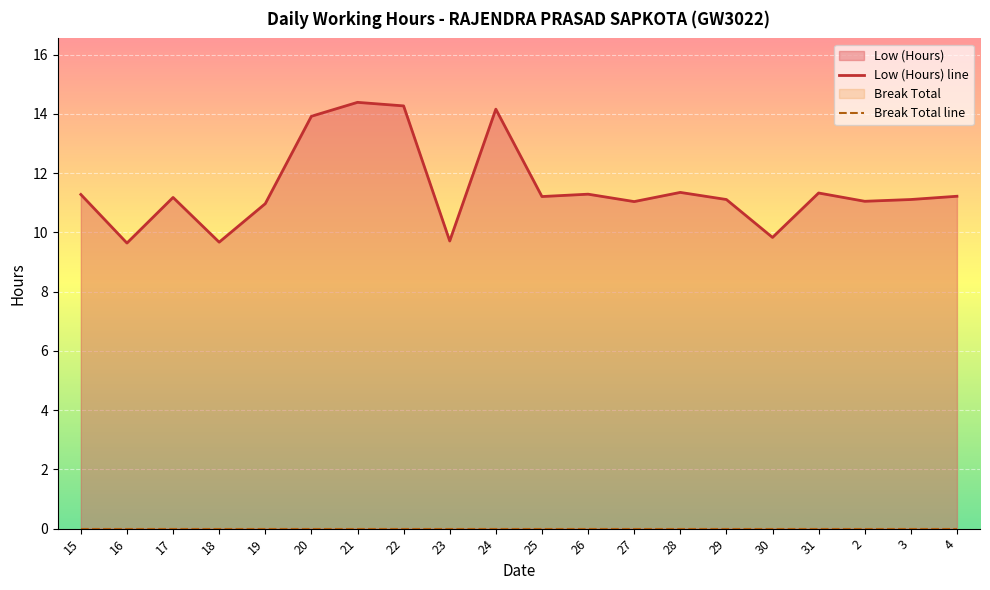

How many interior local valleys does the Low (Hours) line series have?

7